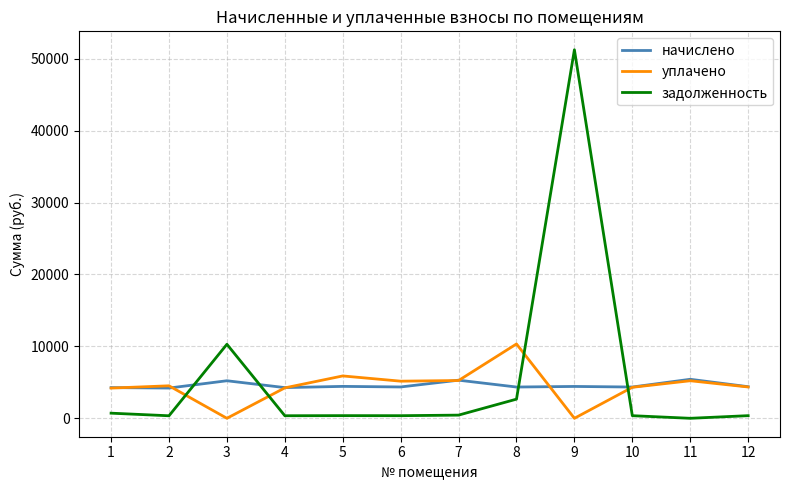

True or false: начислено has a value of 5219.6 at 3.

True